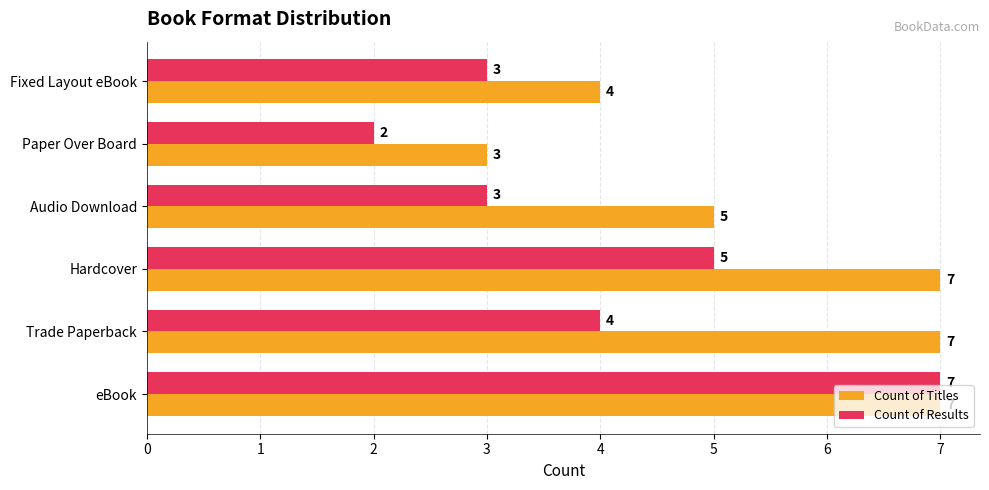

What is the smallest value displayed?

2